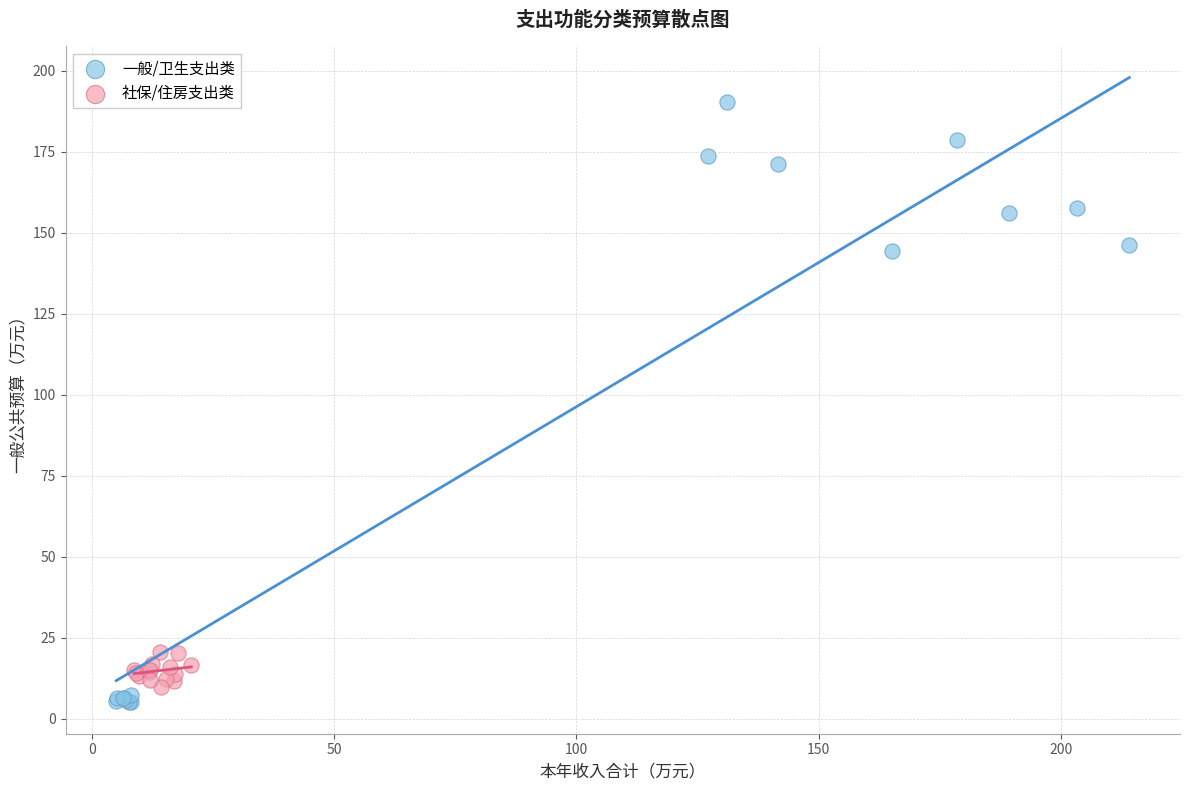

Which series has the largest Y range (max minus min)?

一般/卫生支出类